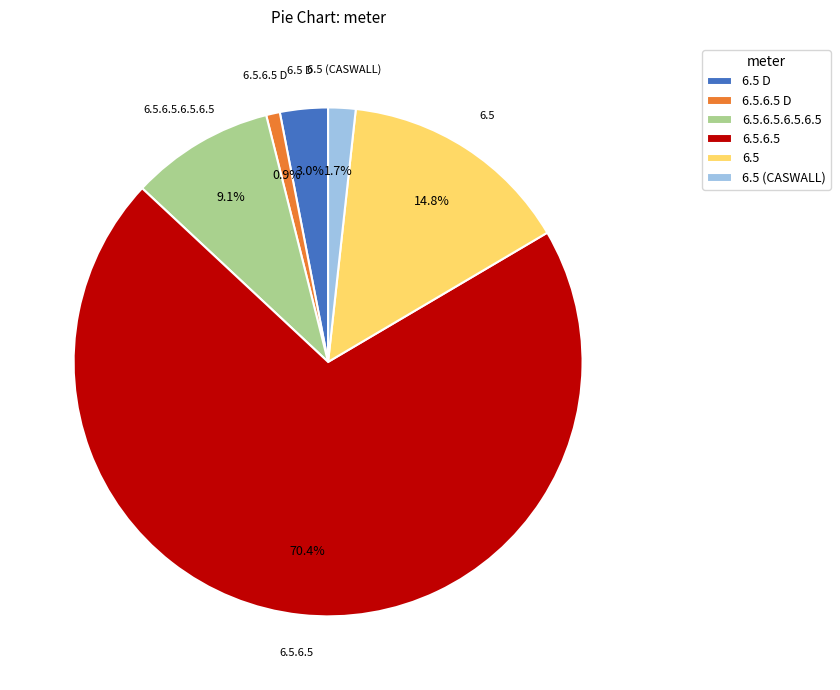

Approximately how many times larger is the value at 6.5.6.5 compared to 6.5.6.5.6.5.6.5?

7.7